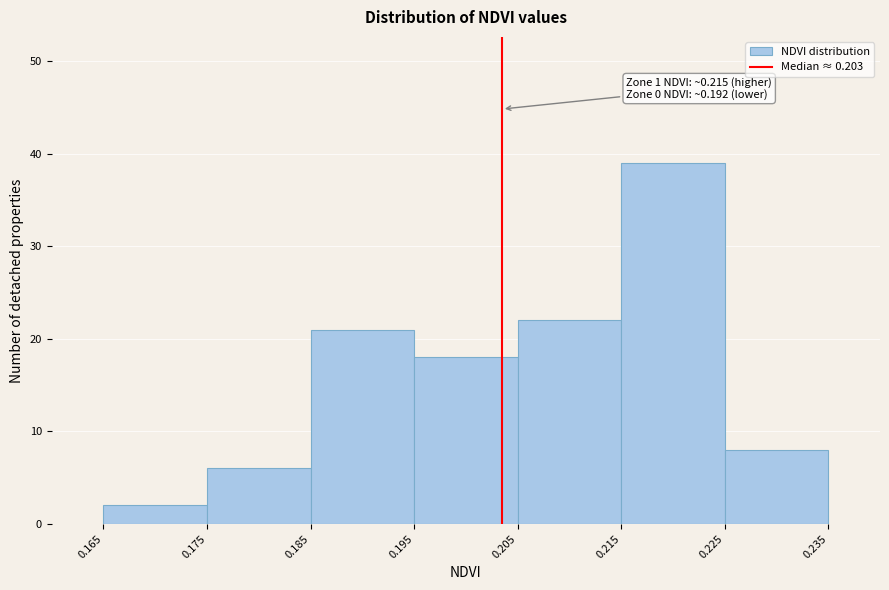

Over which range of the x-axis is the bar tallest?

0.215 to 0.225